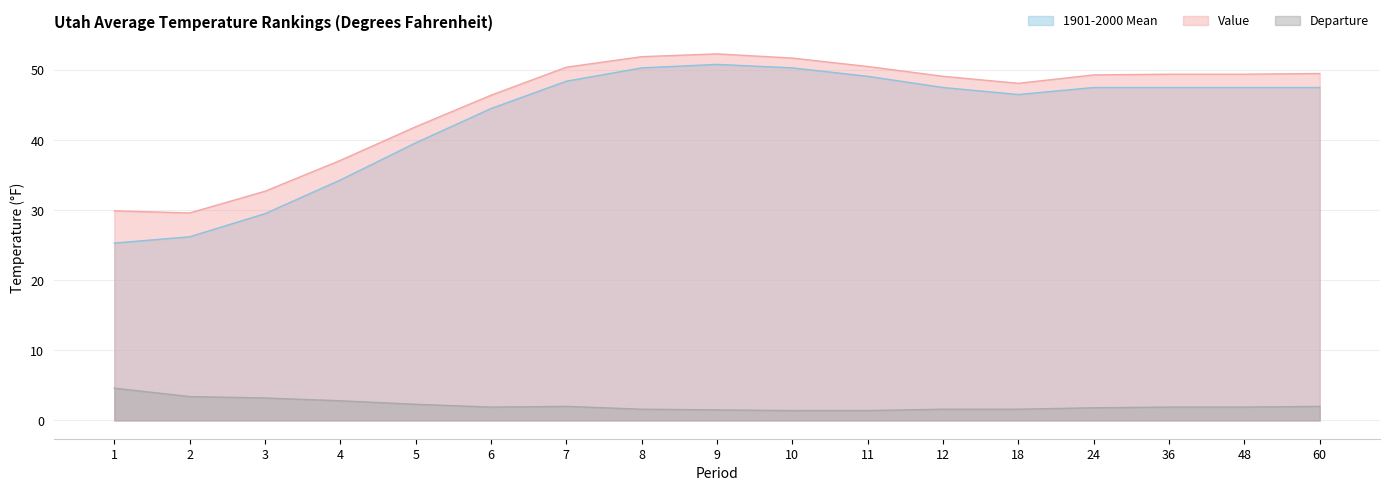

Does the chart display data point markers on the line(s)?

No